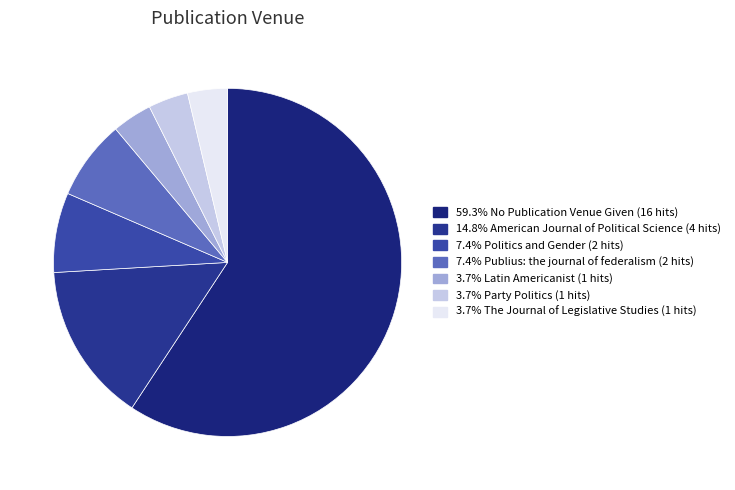

What is the smallest slice in the pie chart?

Latin Americanist